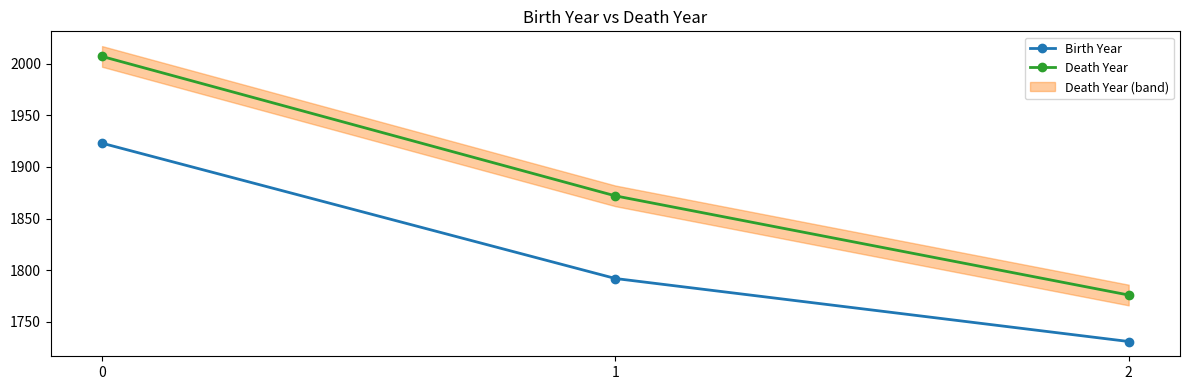

True or false: Birth Year has a value of 862 at 0.

False